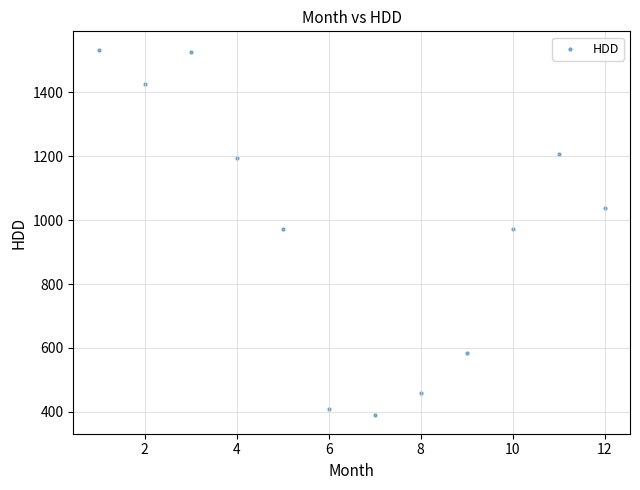

What is the range of X values (max minus min)?

11.0